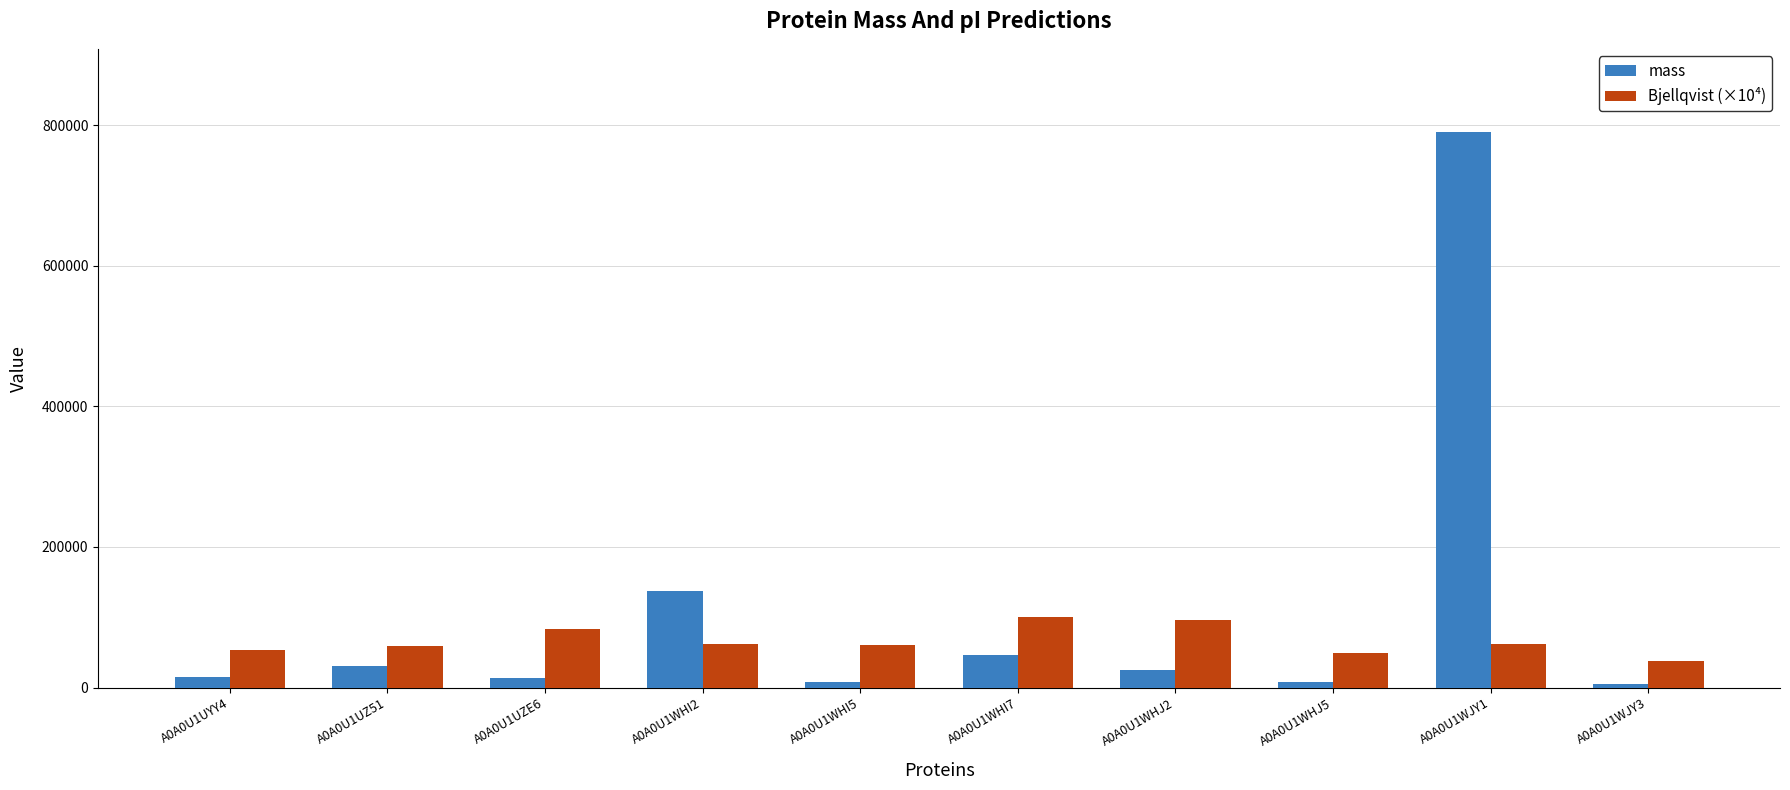

What is the smallest value displayed?

5315.5